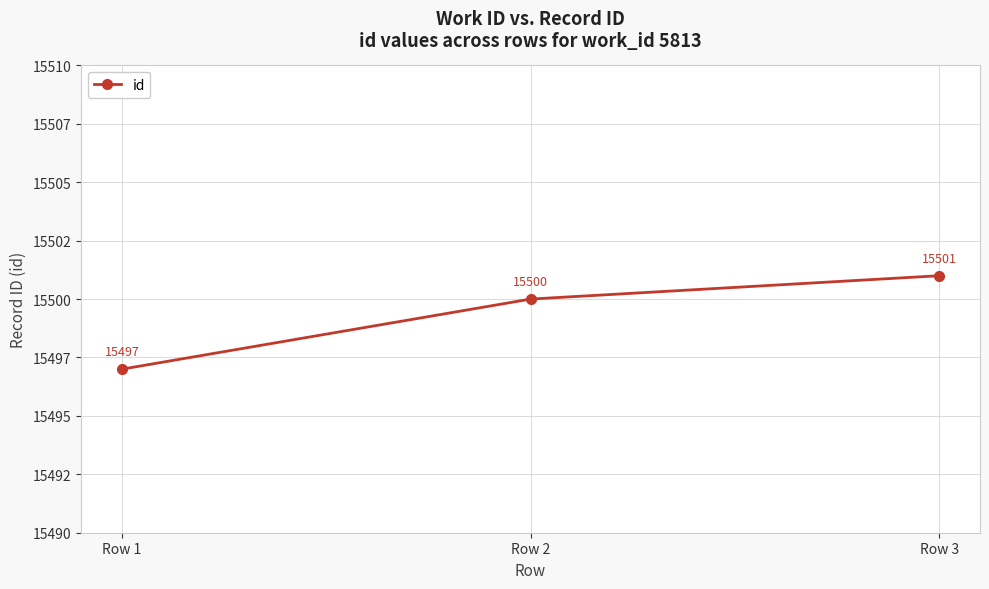

What is the change in value from Row 1 to Row 2?

+3